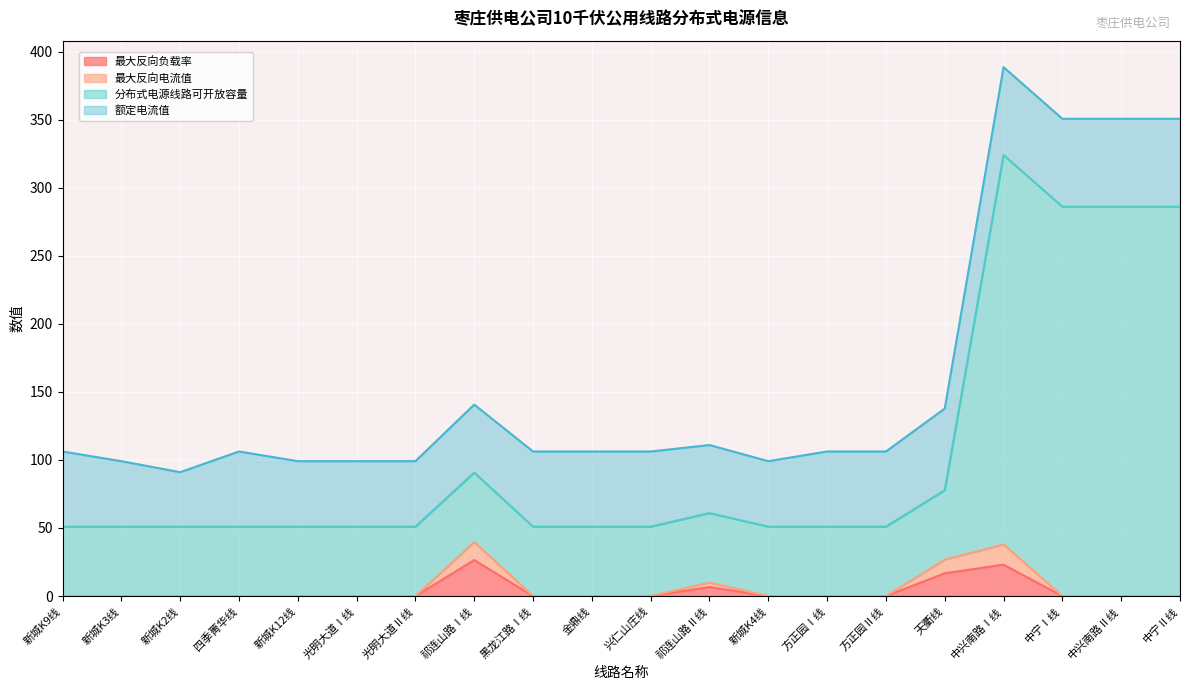

What are all the series names shown in the legend?

最大反向负载率, 最大反向电流值, 分布式电源线路可开放容量, 额定电流值